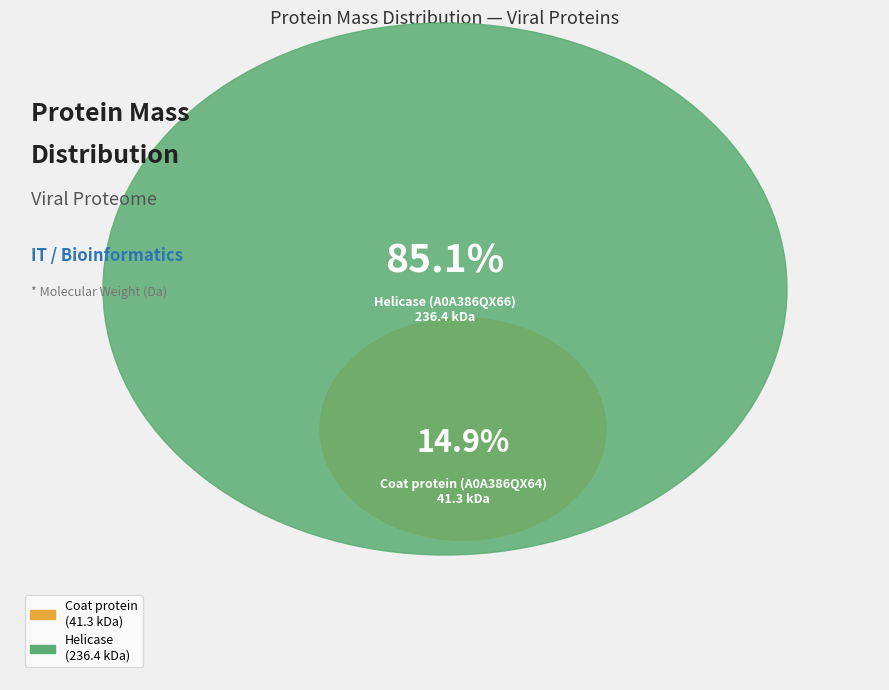

Between Helicase (A0A386QX66) and Coat protein (A0A386QX64), which is larger?

Helicase (A0A386QX66)